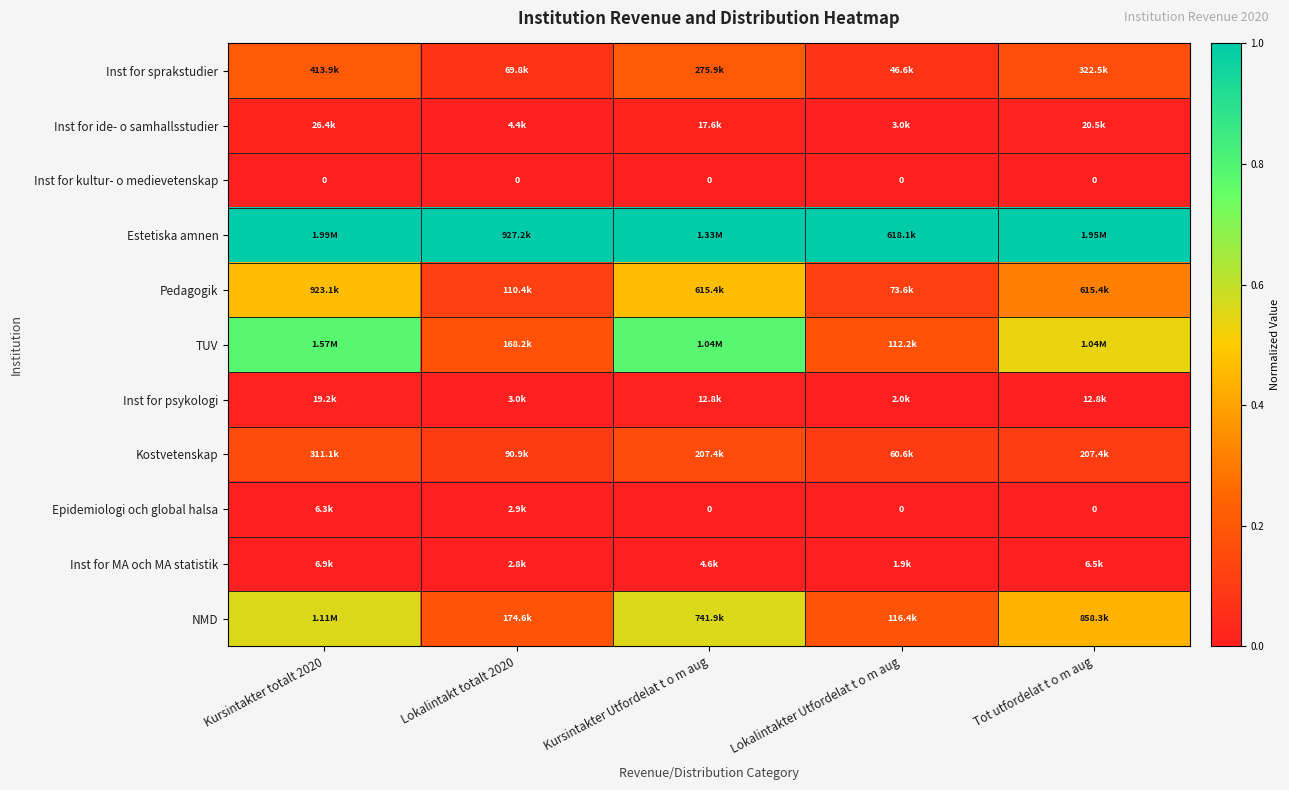

Which series has the largest total across all categories?

Estetiska amnen